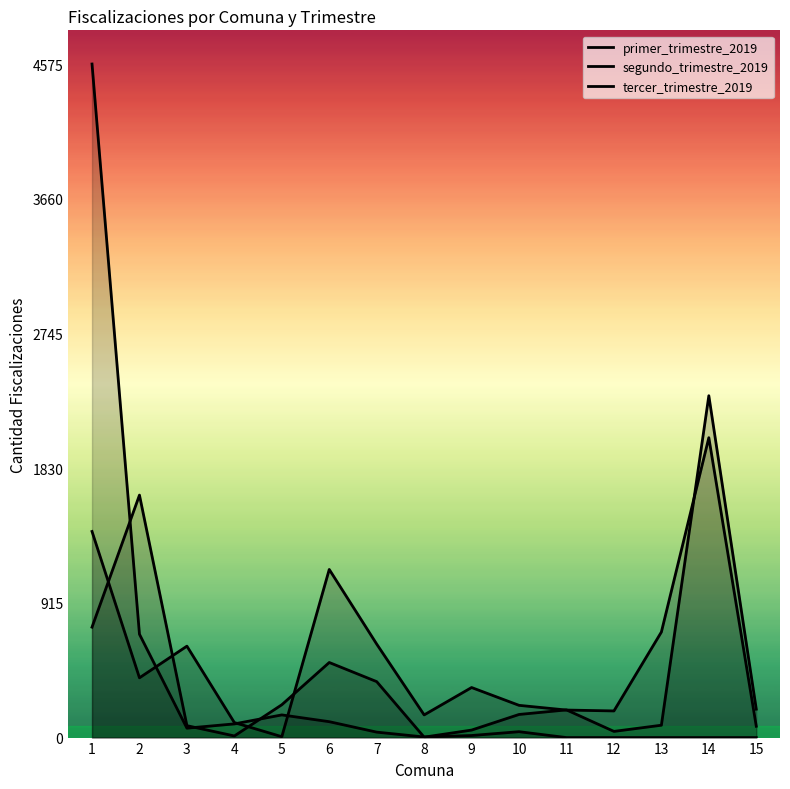

True or false: primer_trimestre_2019 and segundo_trimestre_2019 intersect in this chart.

True